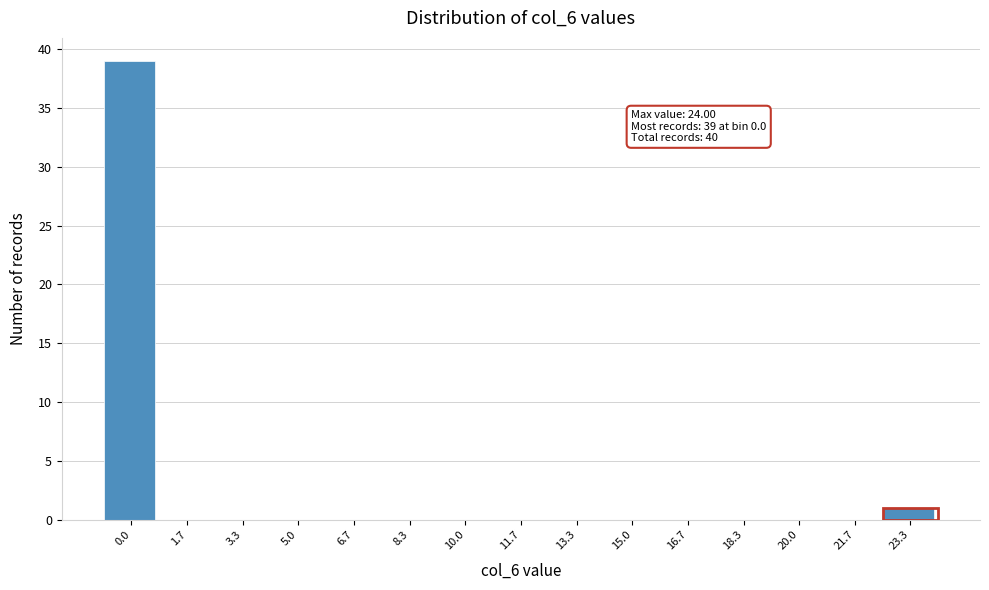

Reading right to left, list all the values displayed in this chart.

23.3=1	21.7=0	20.0=0	18.3=0	16.7=0	15.0=0	13.3=0	11.7=0	10.0=0	8.3=0	6.7=0	5.0=0	3.3=0	1.7=0	0.0=39